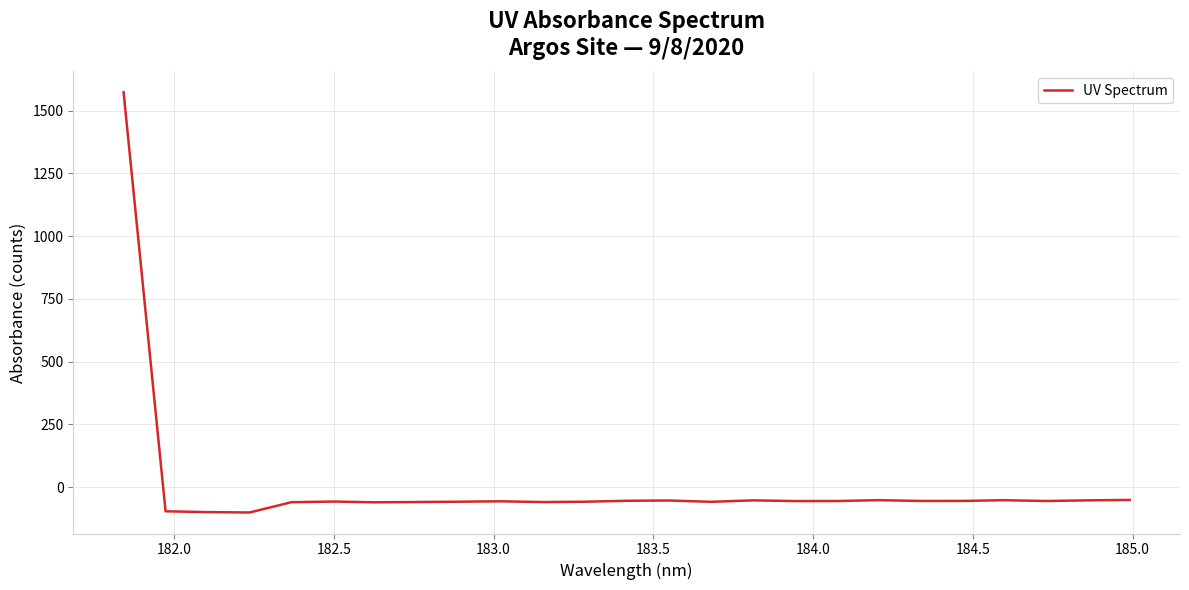

What is the difference between the maximum and minimum values?

1674.2